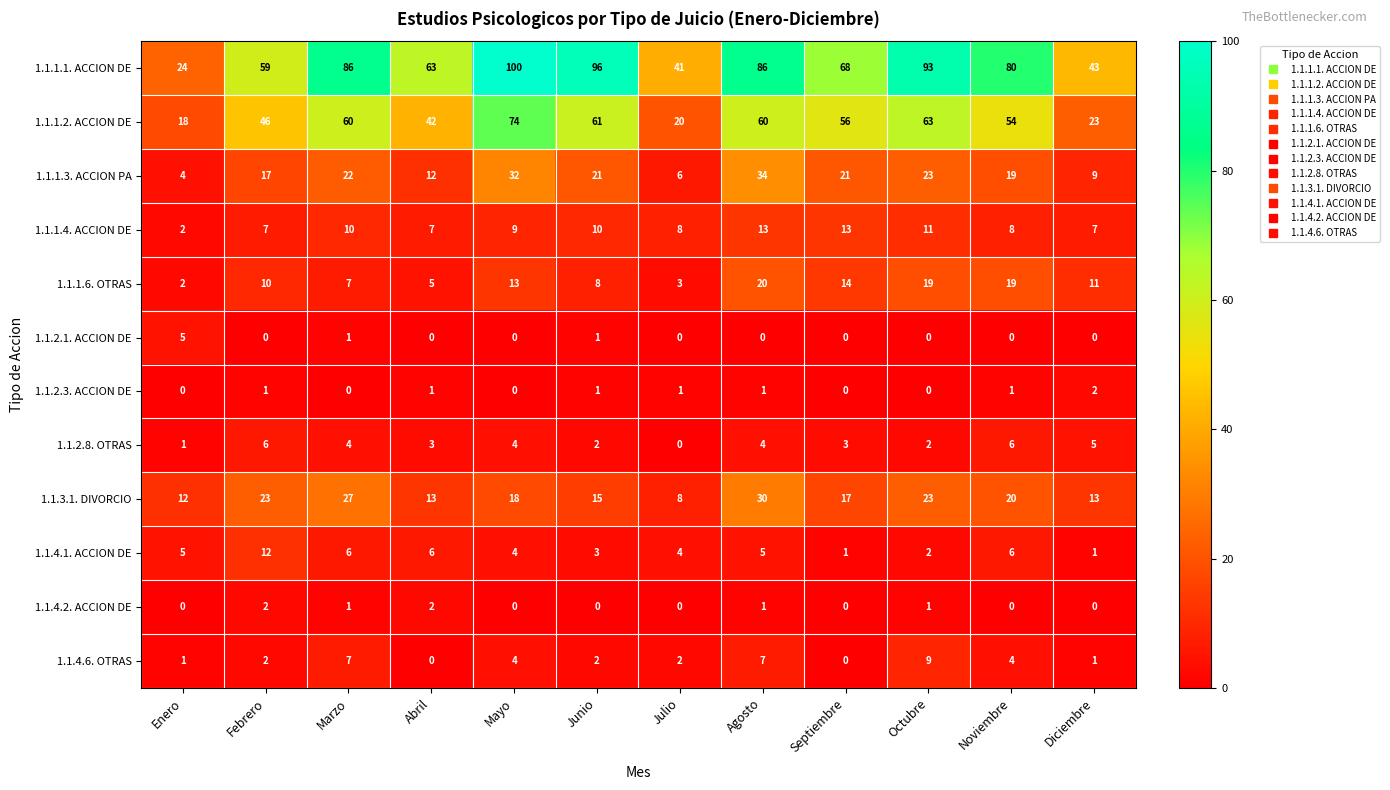

Between Marzo and Diciembre, which series saw the biggest shift?

1.1.1.1. ACCION DE